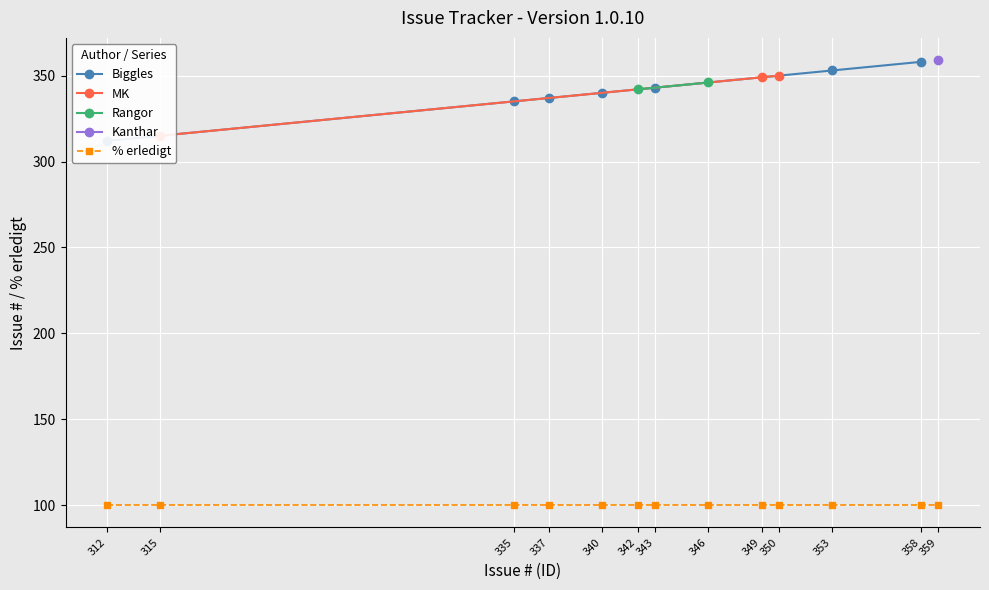

At how many categories does at least one series exceed 114?

13